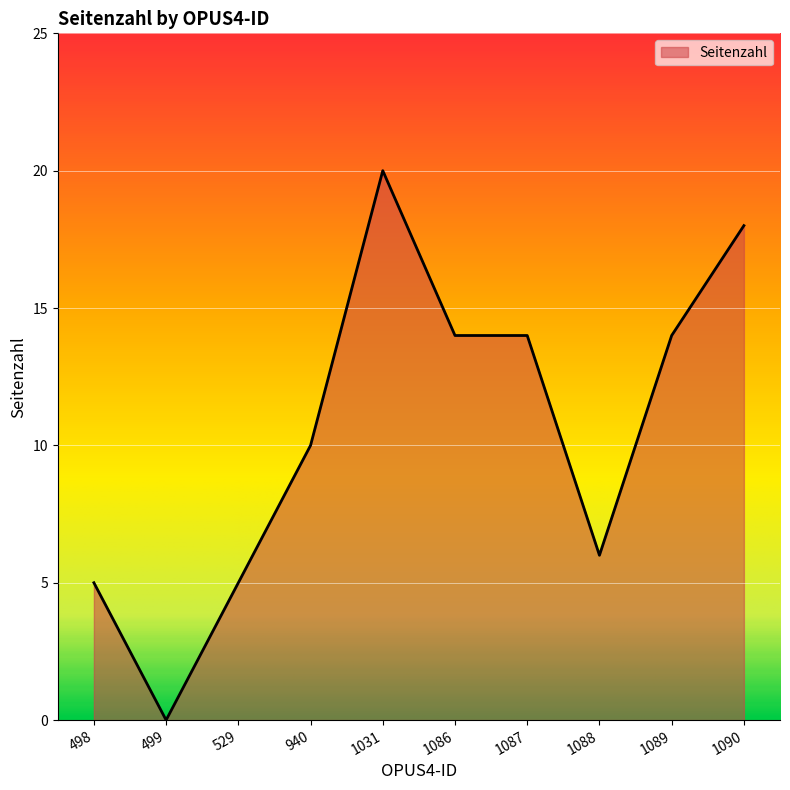

How many values are above zero?

9